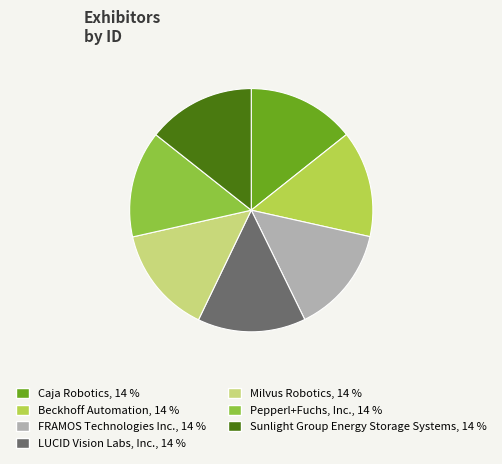

True or false: FRAMOS Technologies Inc. accounts for 4% of the total.

False